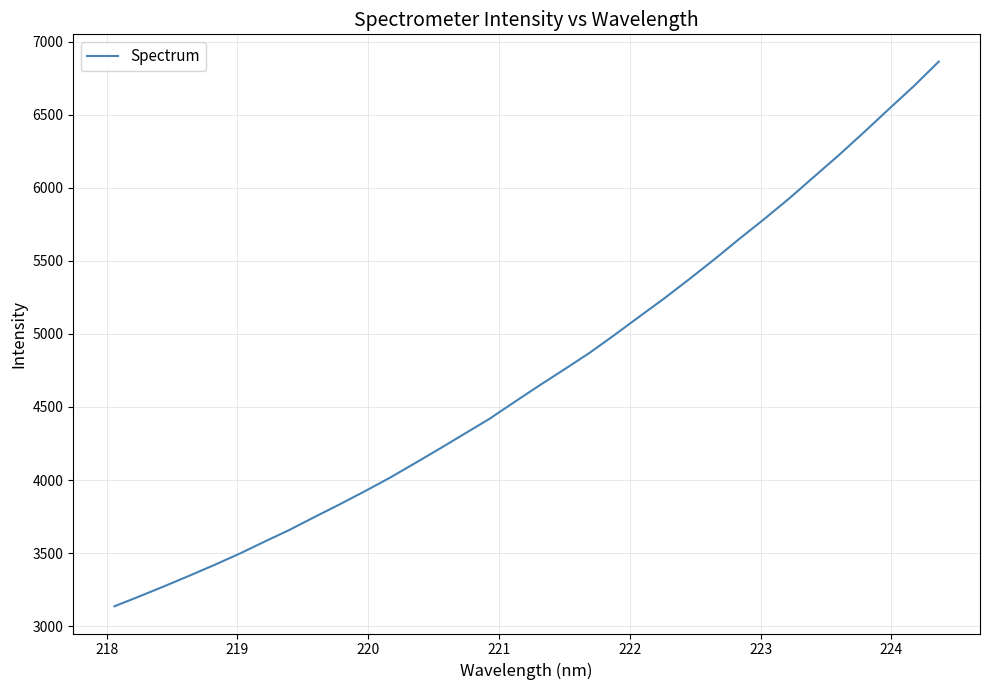

What is the smallest value displayed?

3136.0